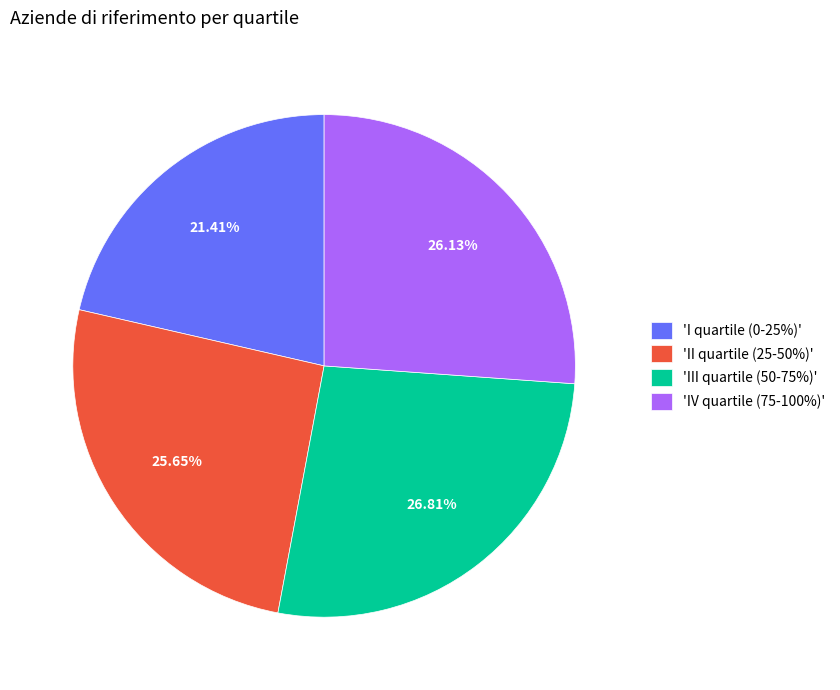

Is the sum of 'IV quartile (75-100%)' and 'III quartile (50-75%)' greater than half?

Yes